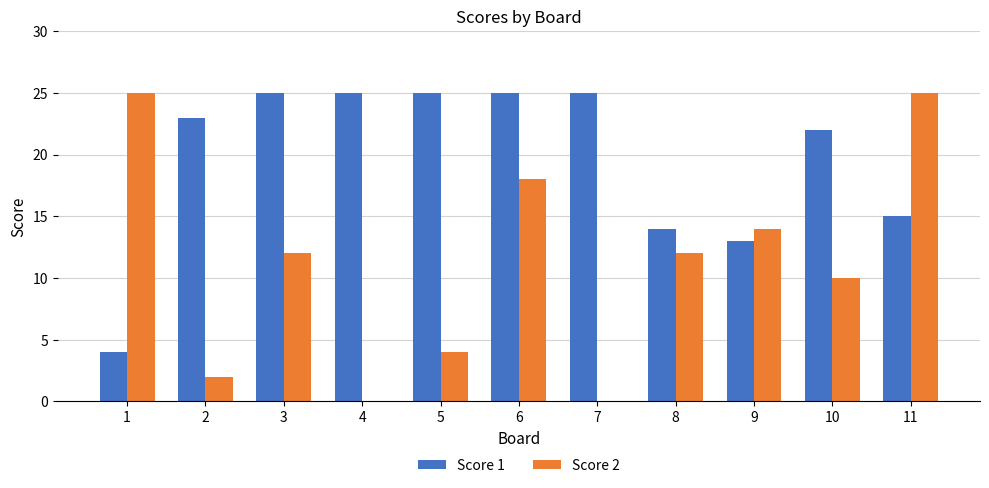

Reading right to left, transcribe all the data shown in this chart.

Score 1: 15	22	13	14	25	25	25	25	25	23	4
Score 2: 25	10	14	12	0	18	4	0	12	2	25